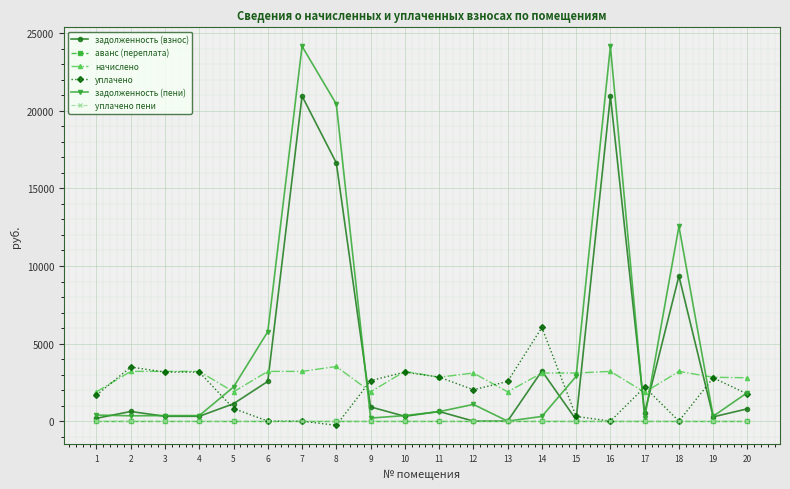

How many series are shown in this chart?

6